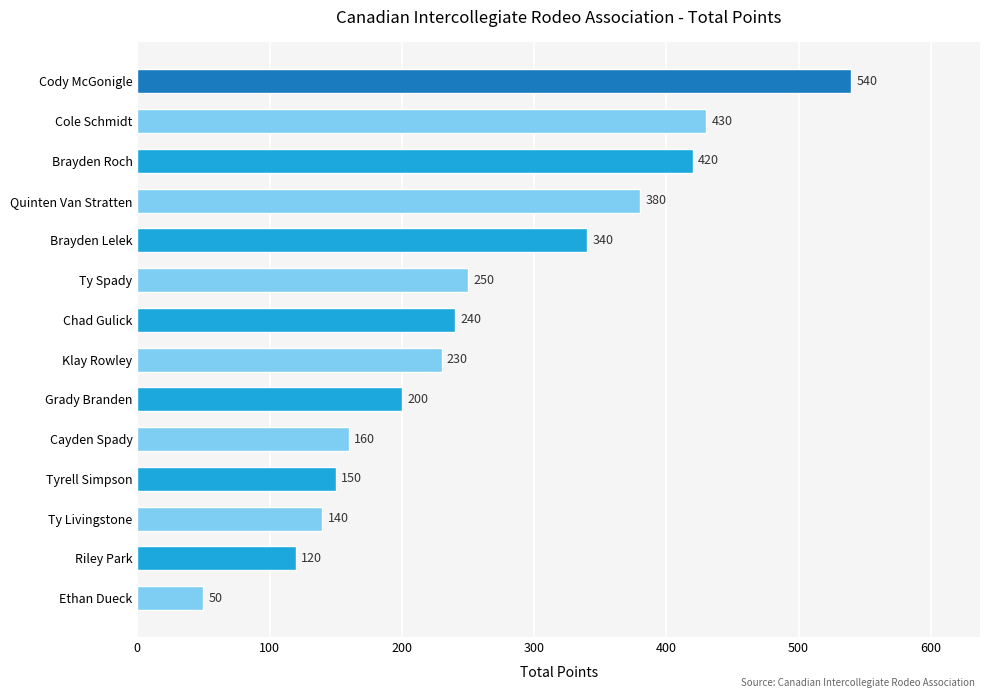

Reading bottom to top, what are all the values shown in this chart?

50	120	140	150	160	200	230	240	250	340	380	420	430	540